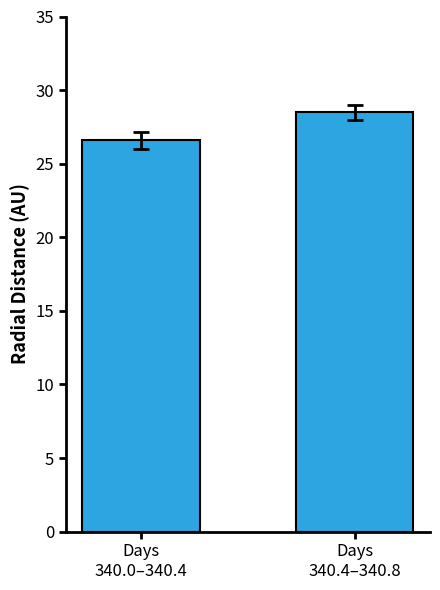

Does the chart contain stacked bars?

No